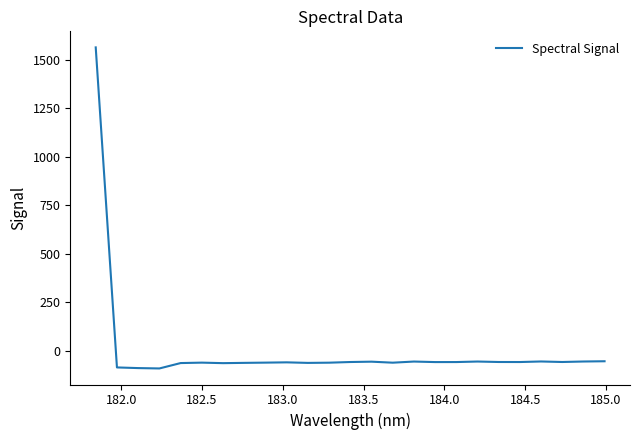

What is the maximum value shown in the chart?

1562.7